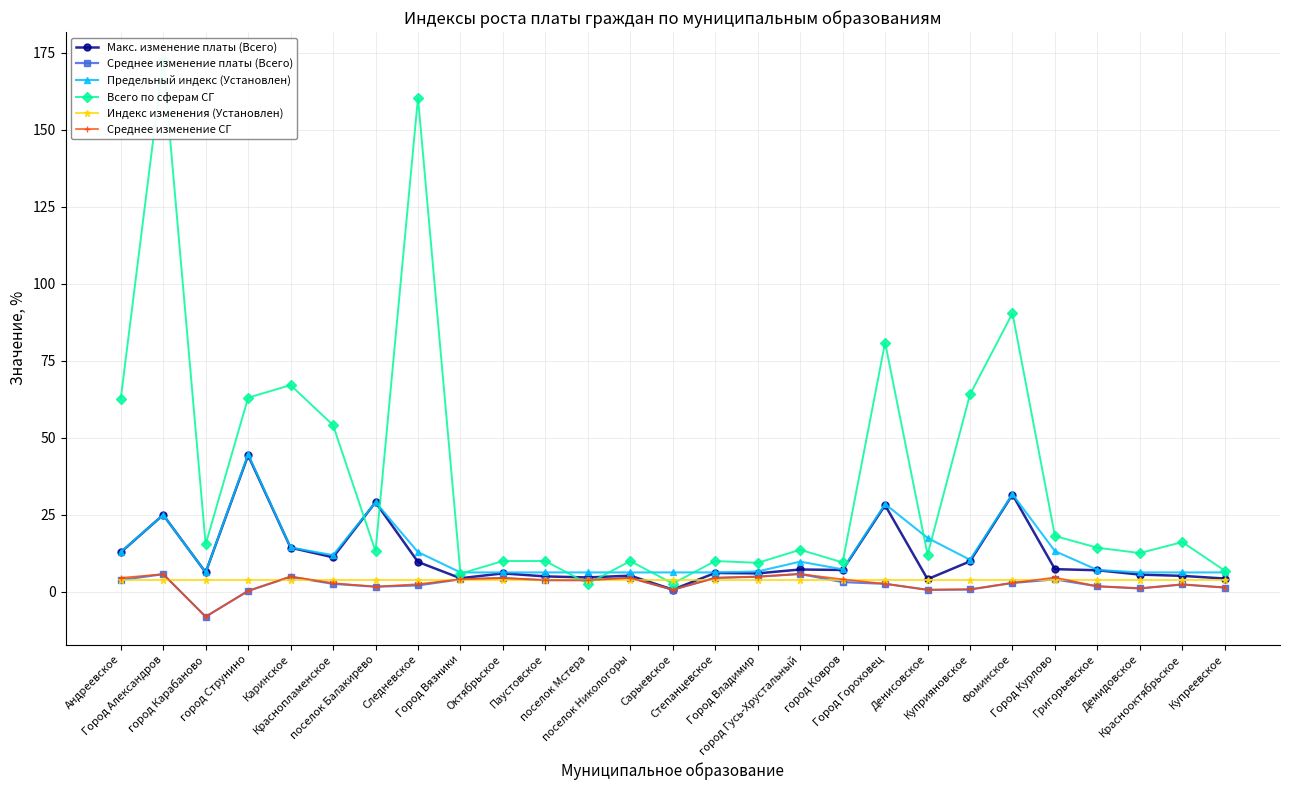

True or false: Всего по сферам СГ has a value of 18.1 at Город Курлово.

True